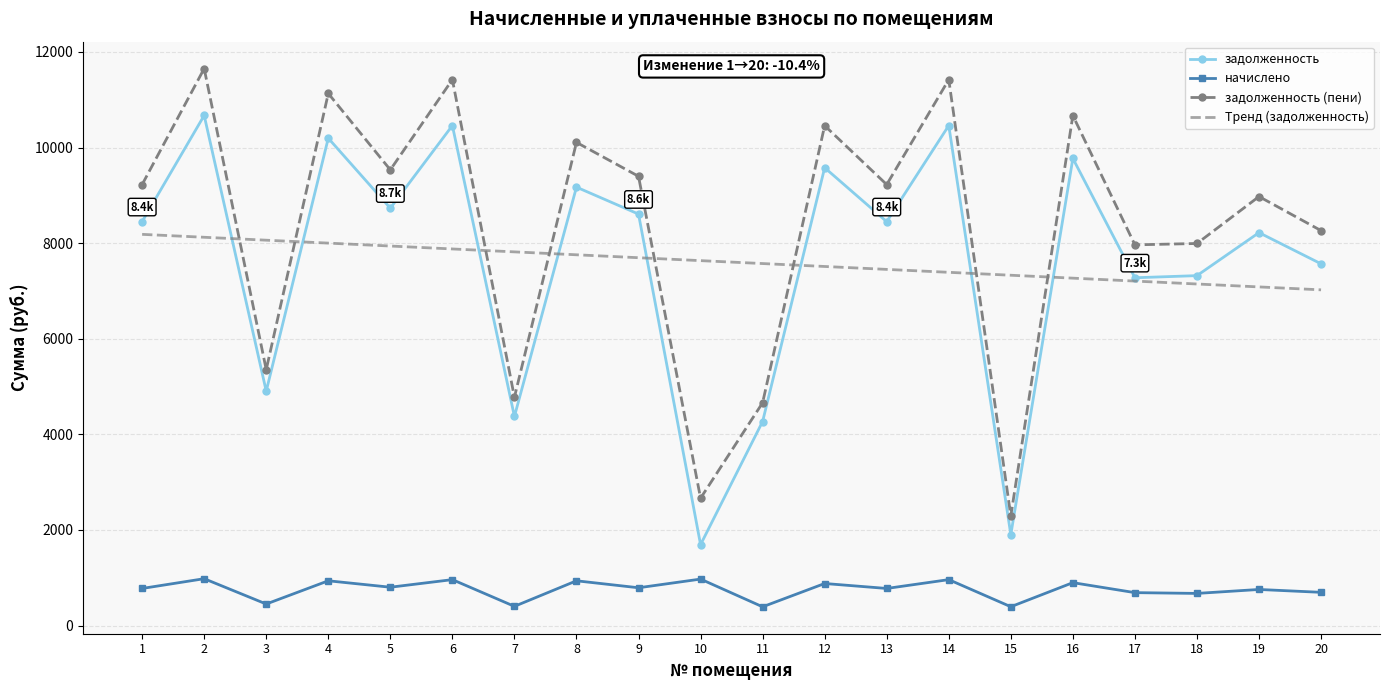

Which series changed the most between 2 and 4?

задолженность (пени)